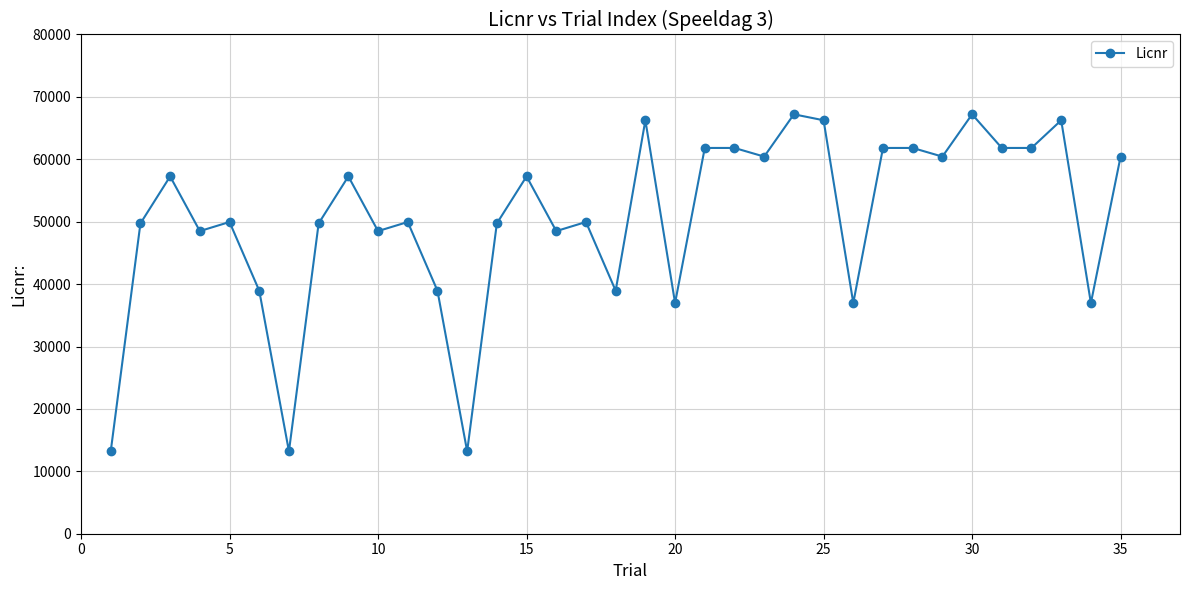

What is the value of the 28th point from the left?

61818